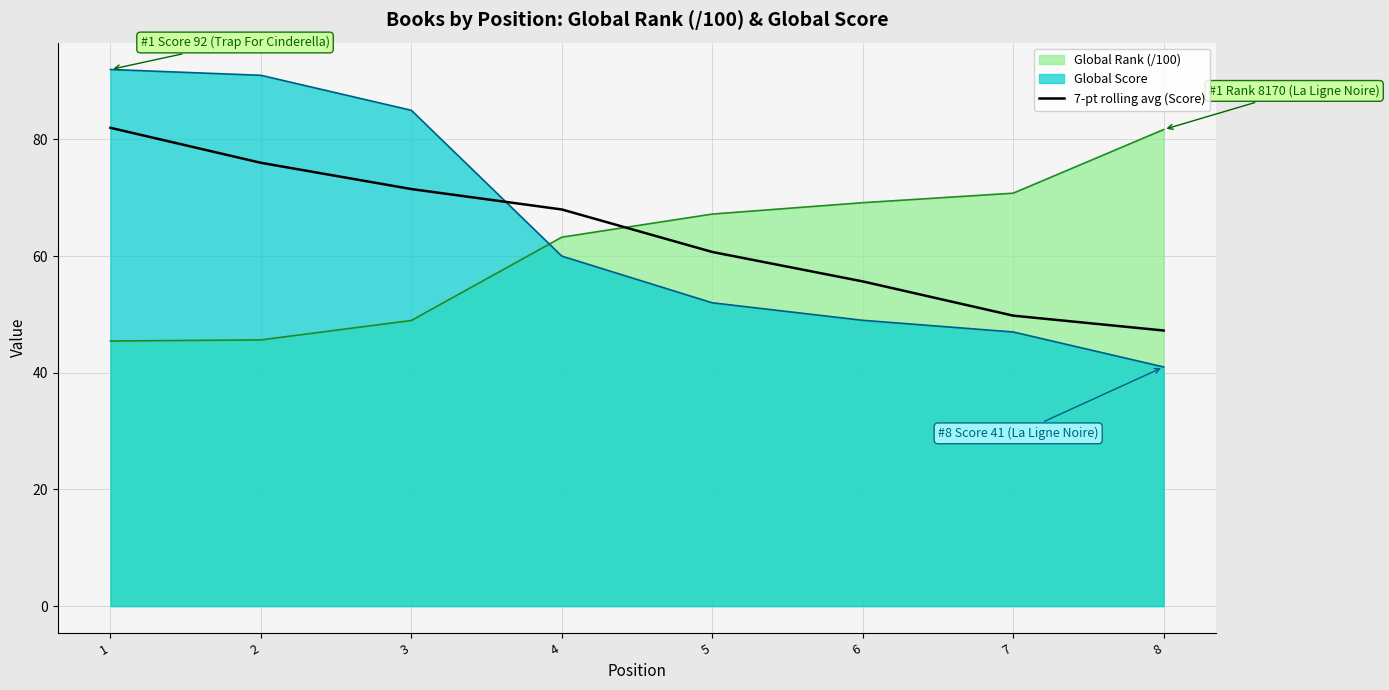

What is the difference between the Global Score values at 4 and 7?

13.0